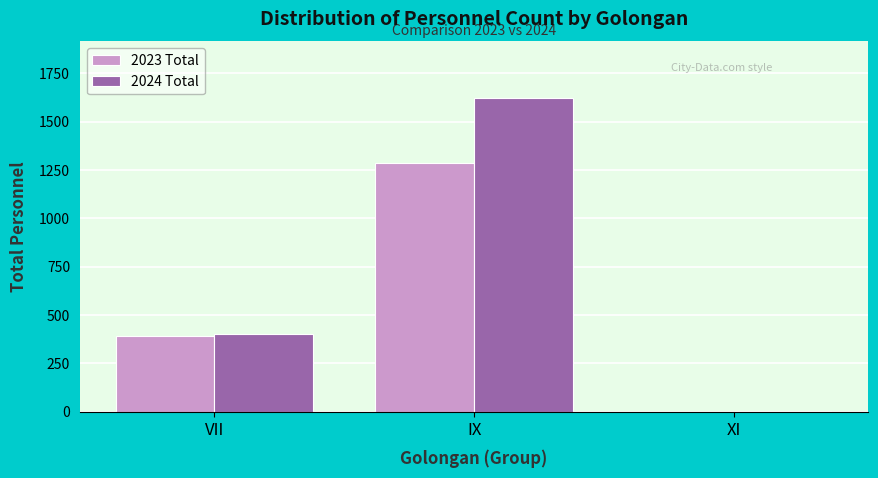

Reading left to right, list all the values displayed in this chart.

2023 Total: VII=393	IX=1288	XI=0
2024 Total: VII=399	IX=1623	XI=2